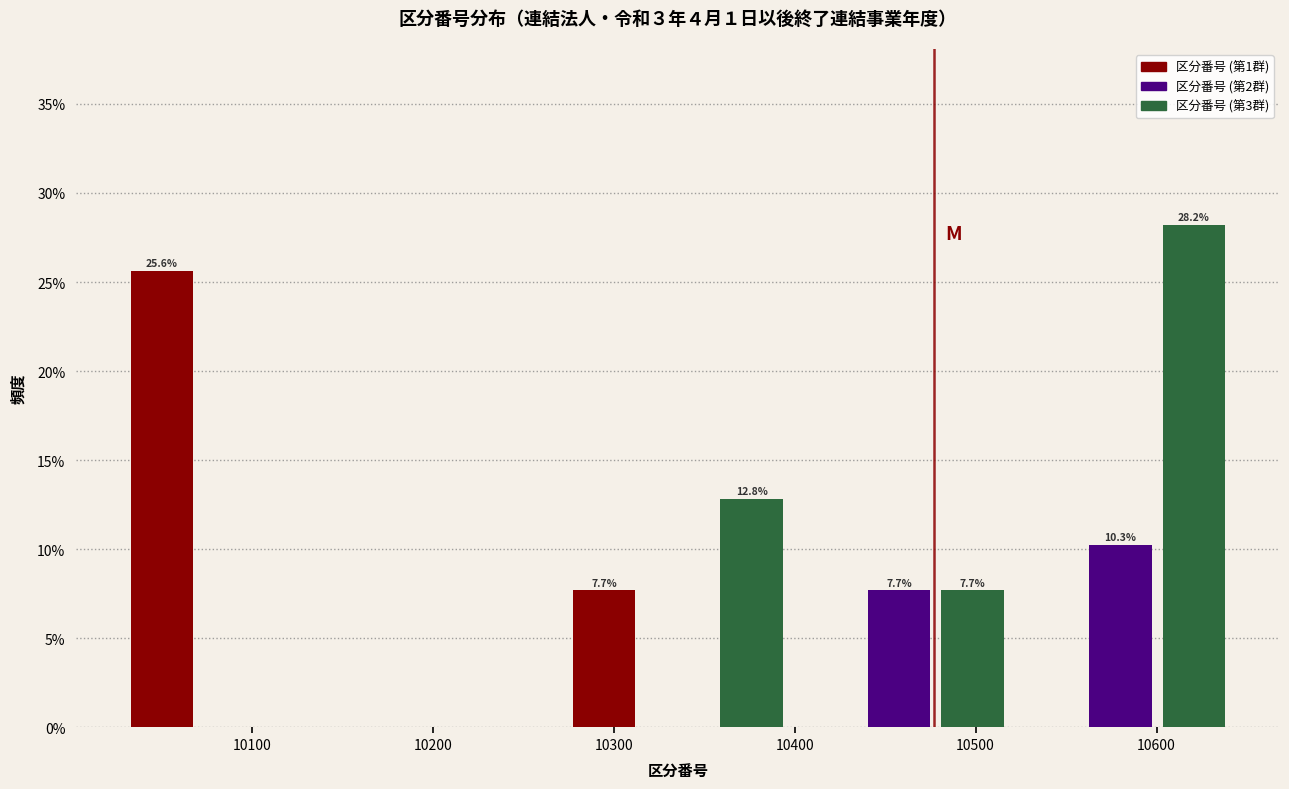

Over which range of the x-axis is the bar tallest?

10600 to 10640